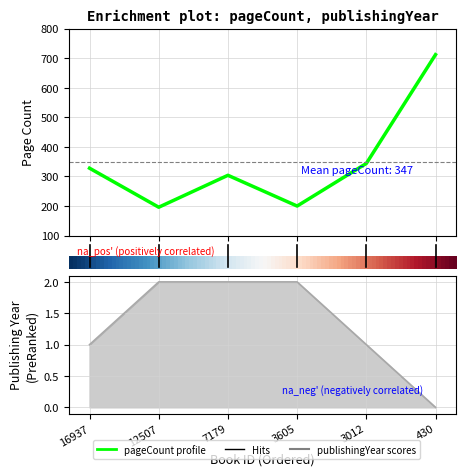

Rank the series by their average value, from highest to lowest.

pageCount, publishingYear